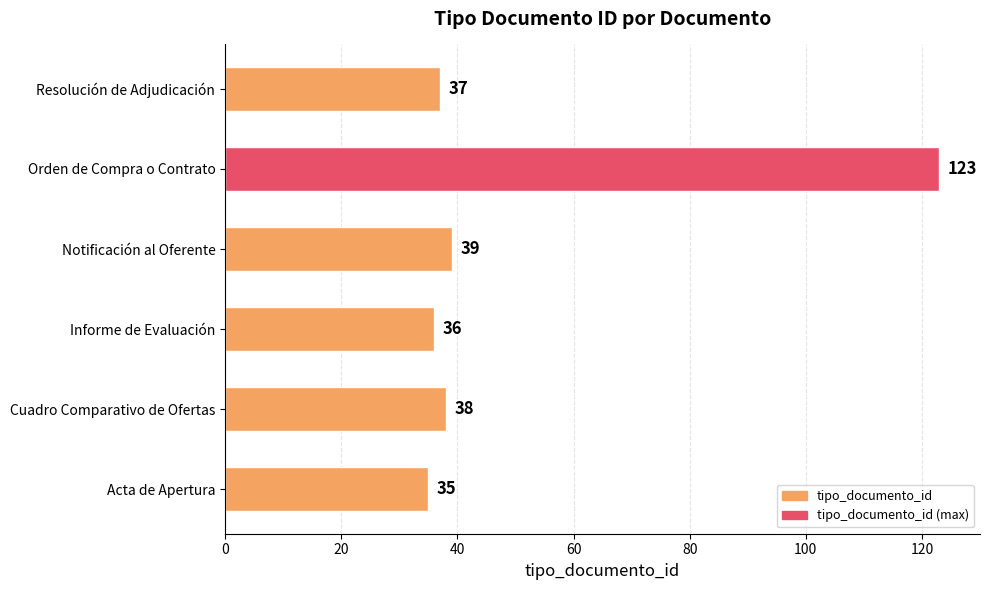

True or false: the data shows 123 at Orden de Compra o Contrato.

True